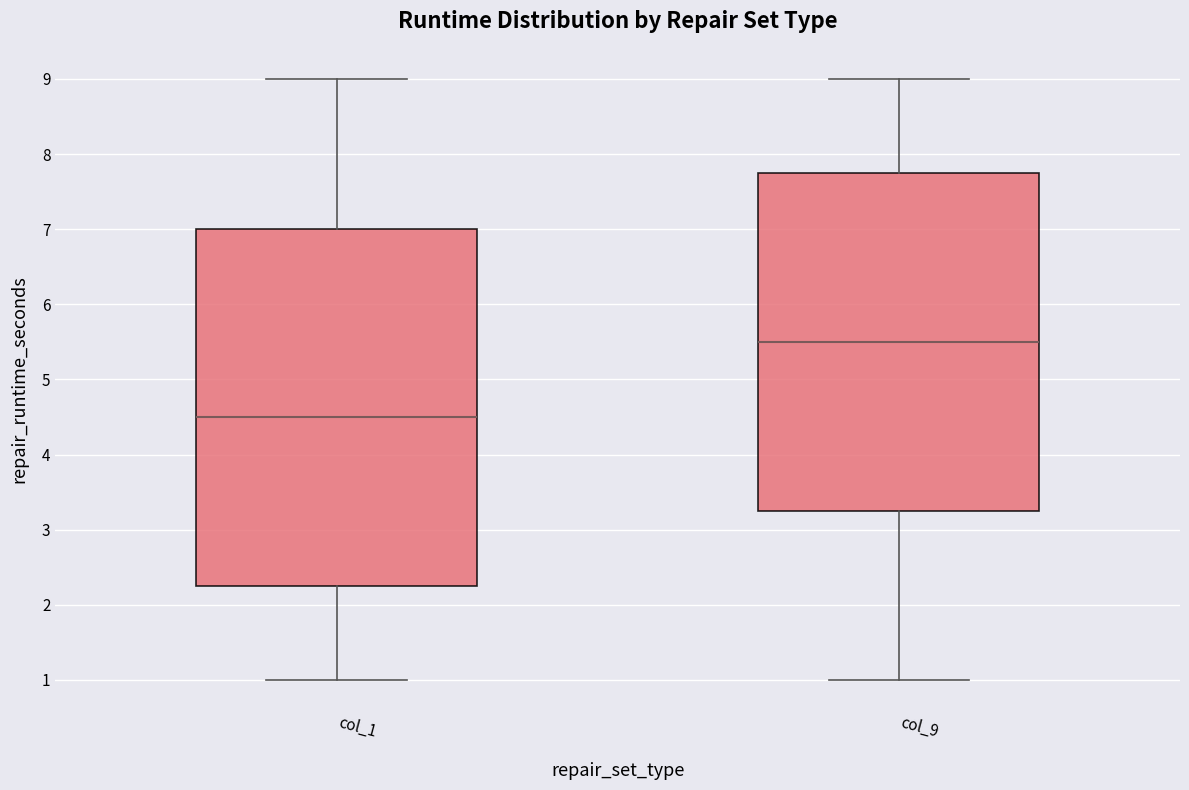

Which box has the highest median line?

col_9